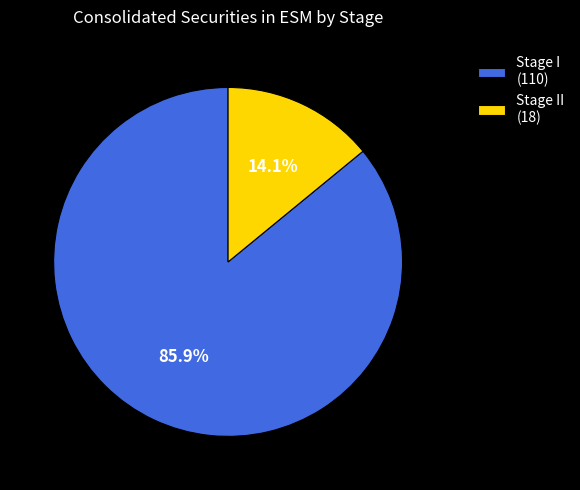

Which has a higher value, Stage II (18) or Stage I (110)?

Stage I (110)